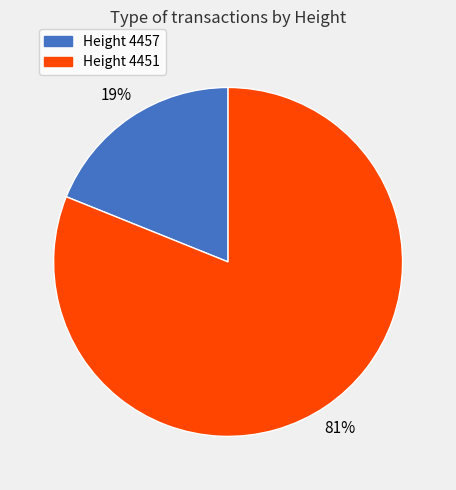

Is there any slice that represents more than half of the pie?

Yes